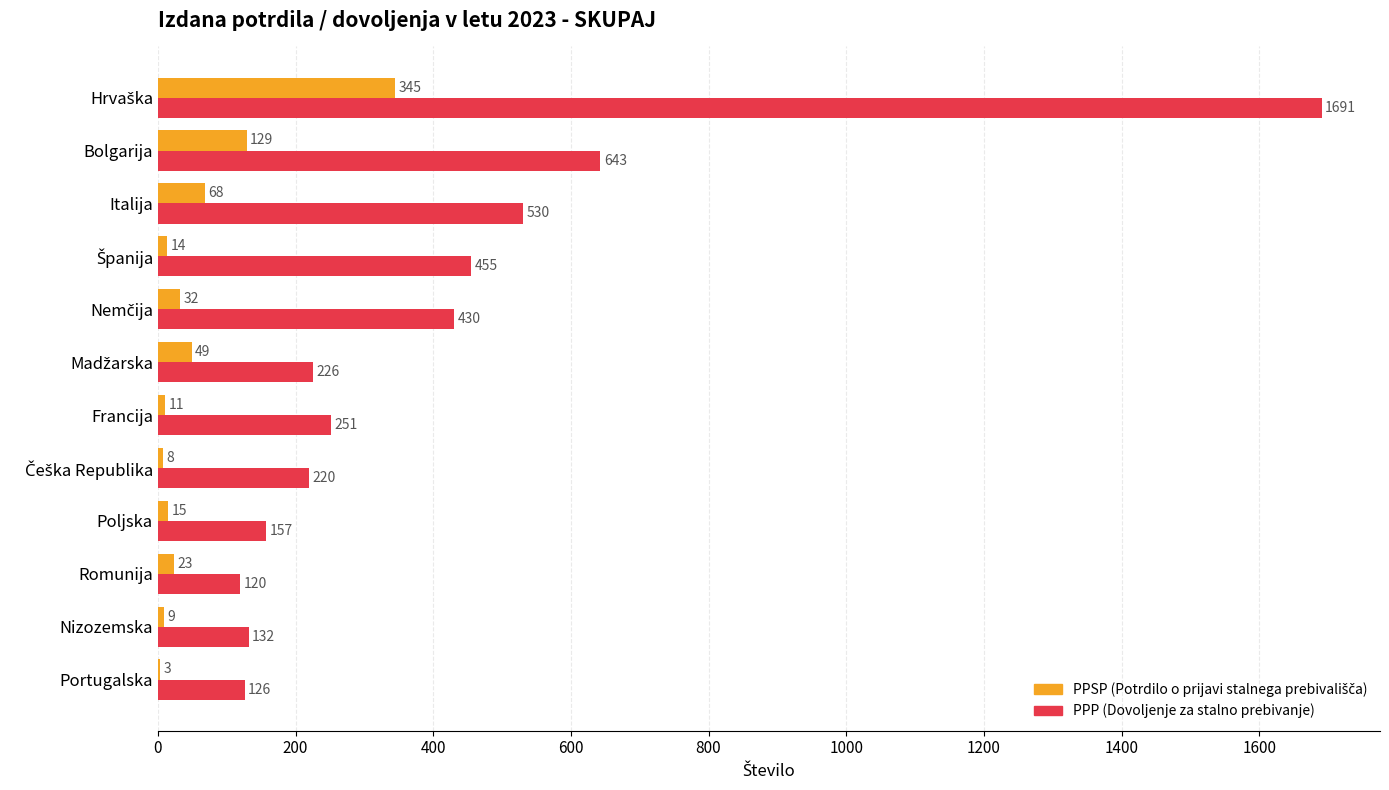

What is the total value across all series at Bolgarija?

772